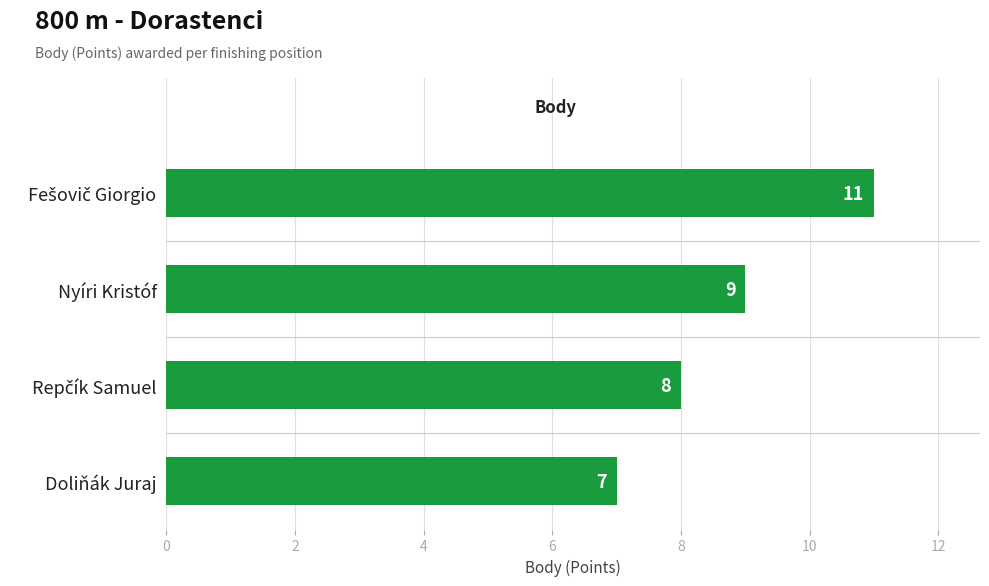

The chart shows a value of 12 at Doliňák Juraj. True or false?

False